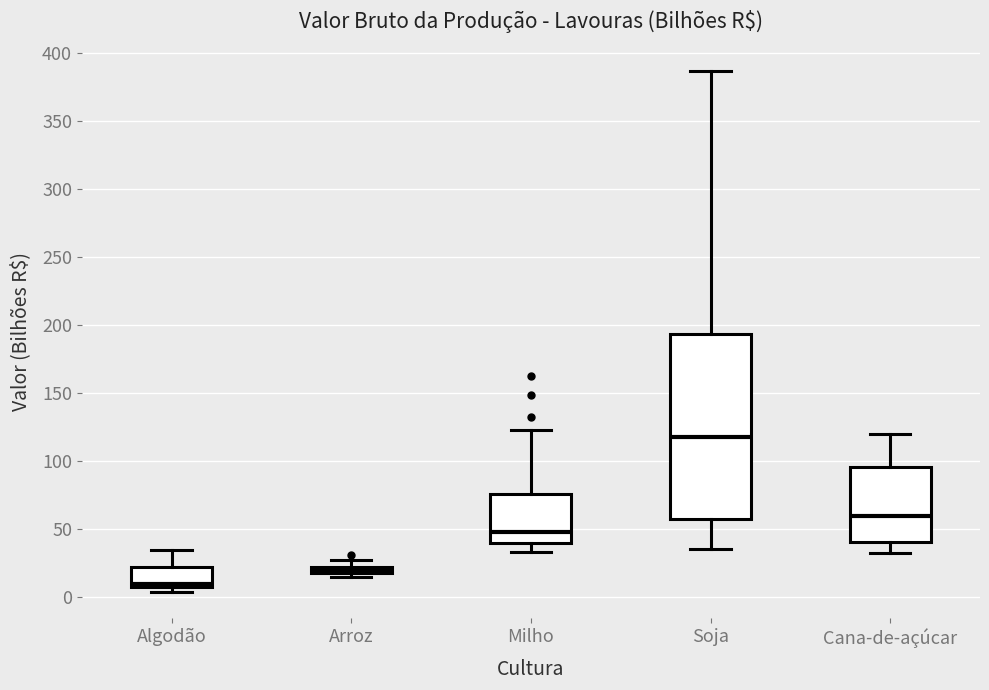

Which box has the highest median line?

Soja